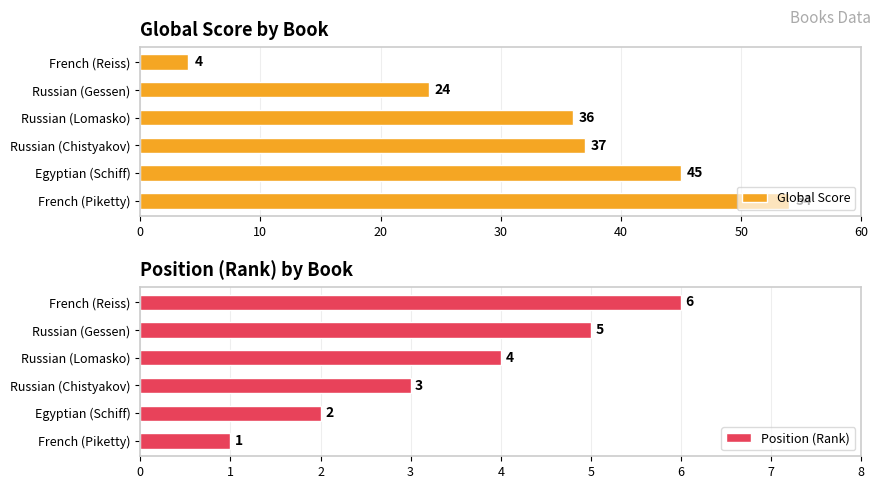

Which series has the largest total across all categories?

Global Score